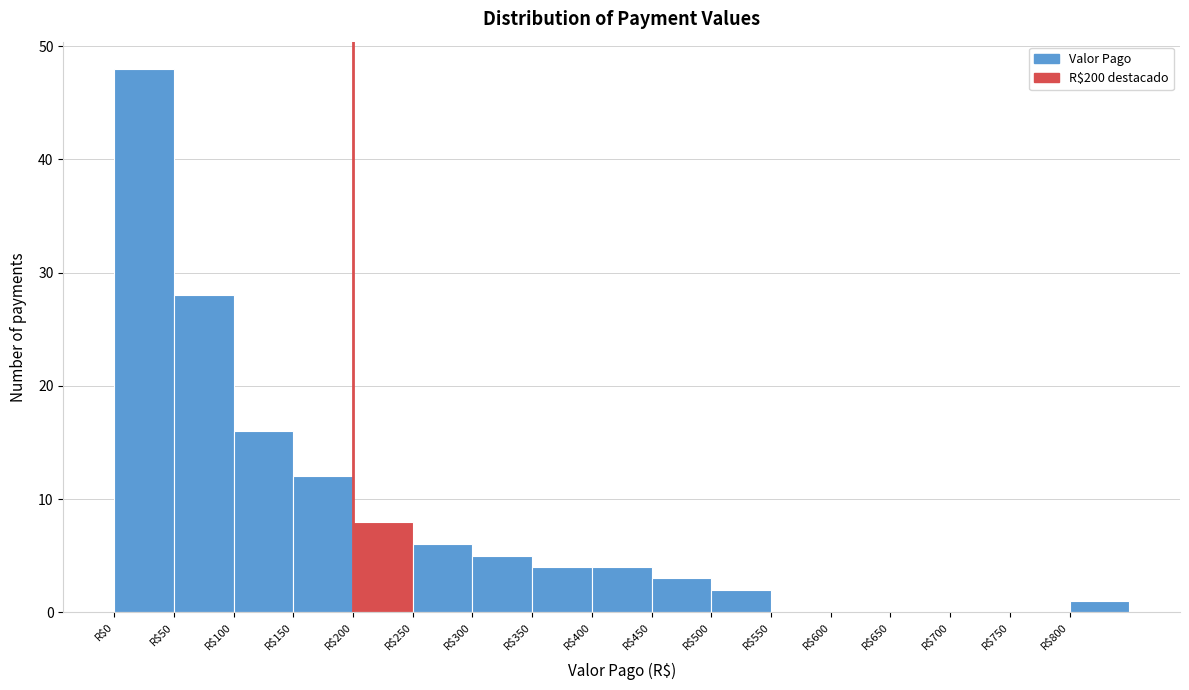

Reading left to right, list every bar in this chart as the range it spans on the x-axis followed by its height. The values are not printed on the chart, so give them approximately, as read against the axis.

0 to 50: 48
50 to 100: 28
100 to 150: 16
150 to 200: 12
200 to 250: 8
250 to 300: 6
300 to 350: 5
350 to 400: 4
400 to 450: 4
450 to 500: 3
500 to 550: 2
550 to 600: 0
600 to 650: 0
650 to 700: 0
700 to 750: 0
750 to 800: 0
800 to 850: 1